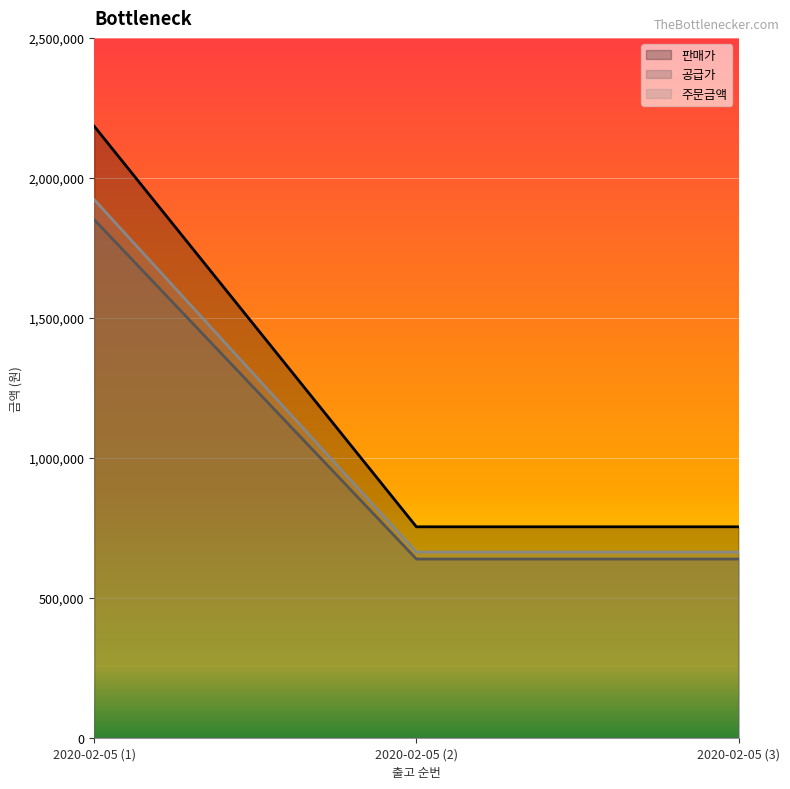

What is the sum of the 공급가 values at 2020-02-05 (2) and 2020-02-05 (3)?

1276806